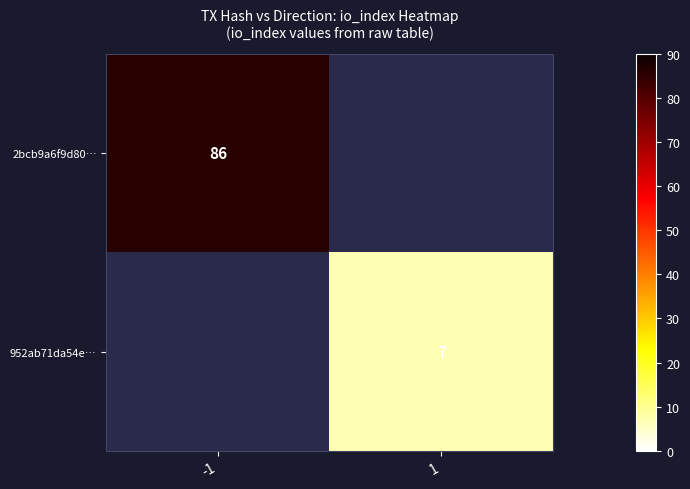

Is it true that 2bcb9a6f9d80… equals 123 at -1?

False